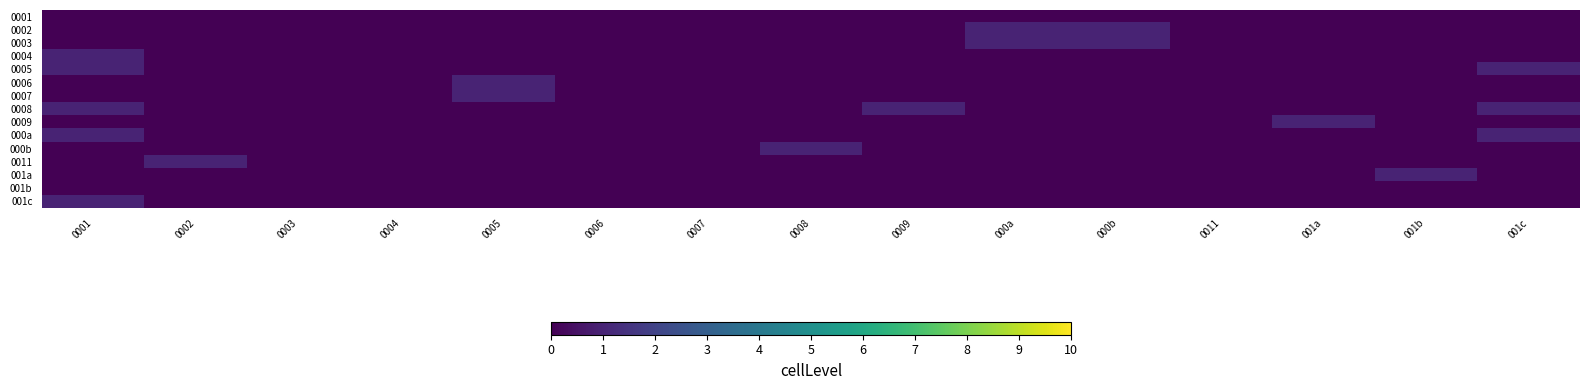

Which has a higher value, 0007 or 0003?

0007